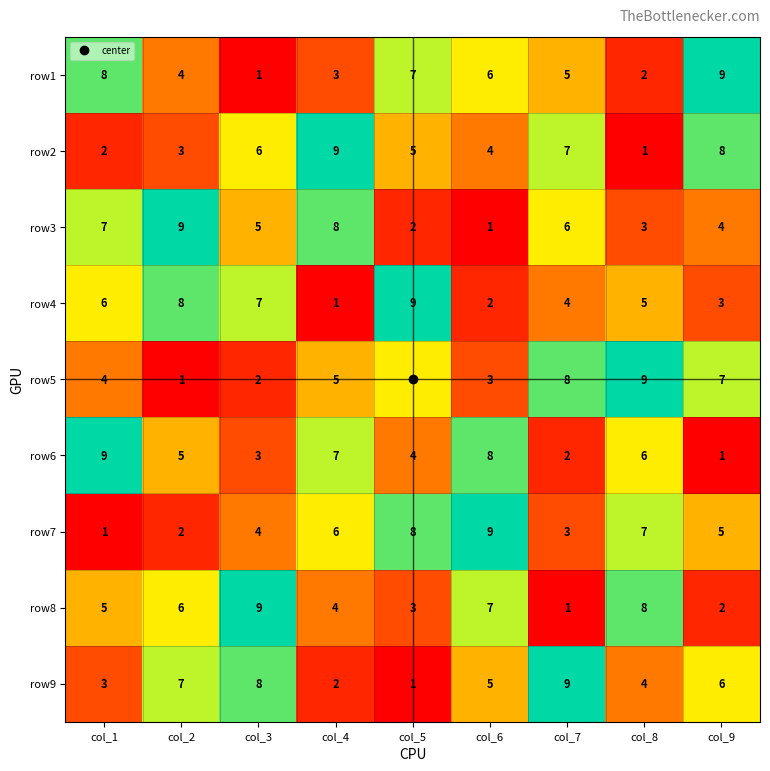

At how many categories does at least one series exceed 3?

9